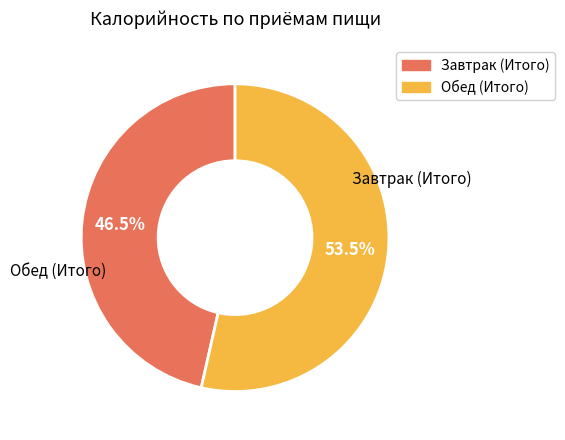

Which category has the smallest portion of the pie?

Завтрак (Итого)